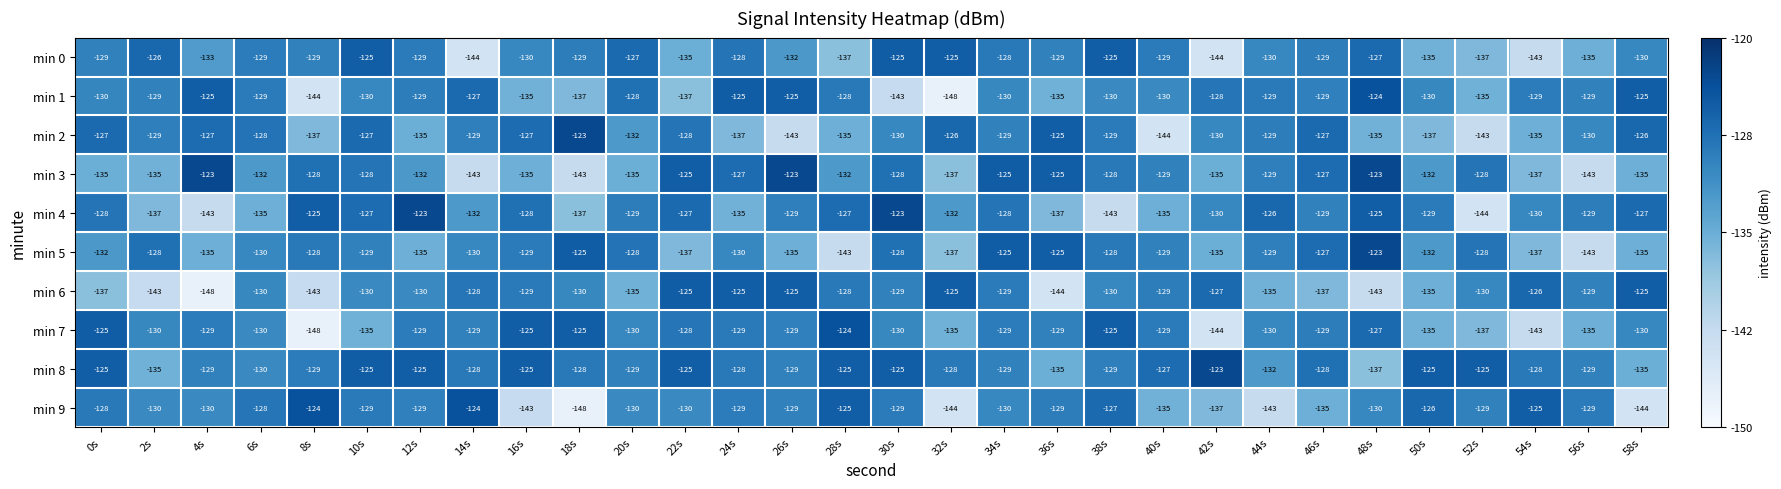

Which series has the largest total across all categories?

min 8